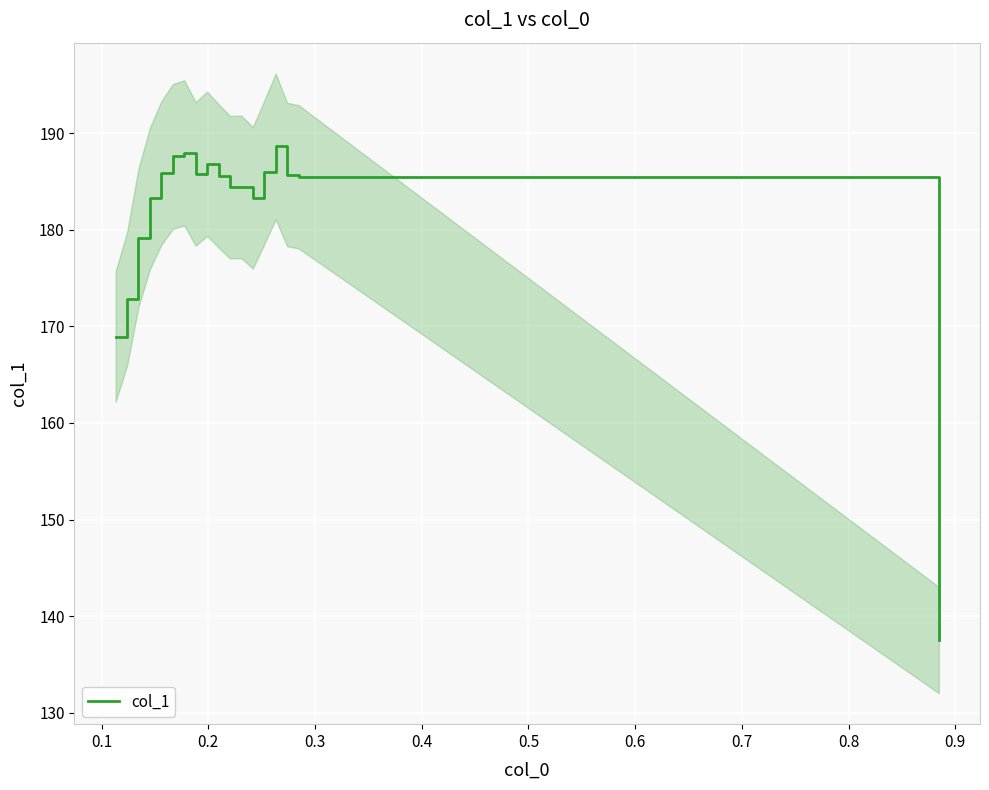

How many data points are above 185?

10